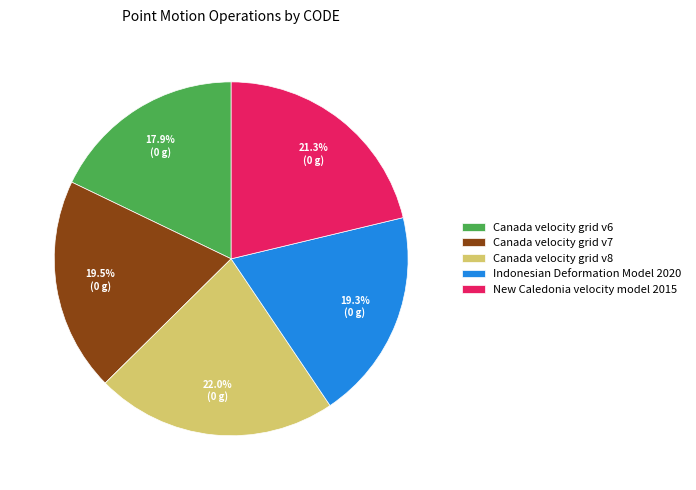

How many slices are in this pie chart?

5